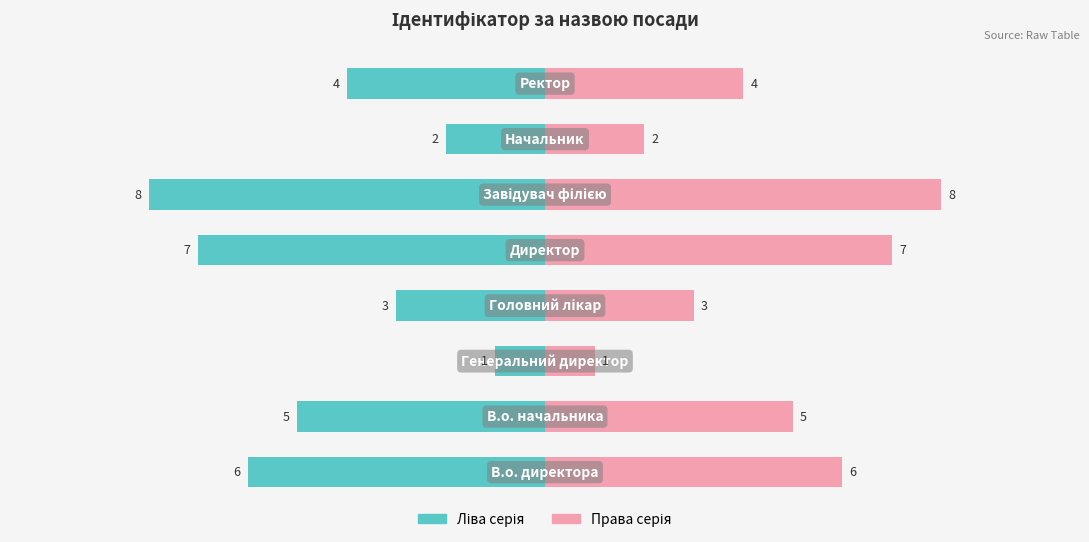

Reading left to right, what are all the values shown in this chart?

Ідентифікатор (ліво): -6	-5	-1	-3	-7	-8	-2	-4
Ідентифікатор (право): 6	5	1	3	7	8	2	4